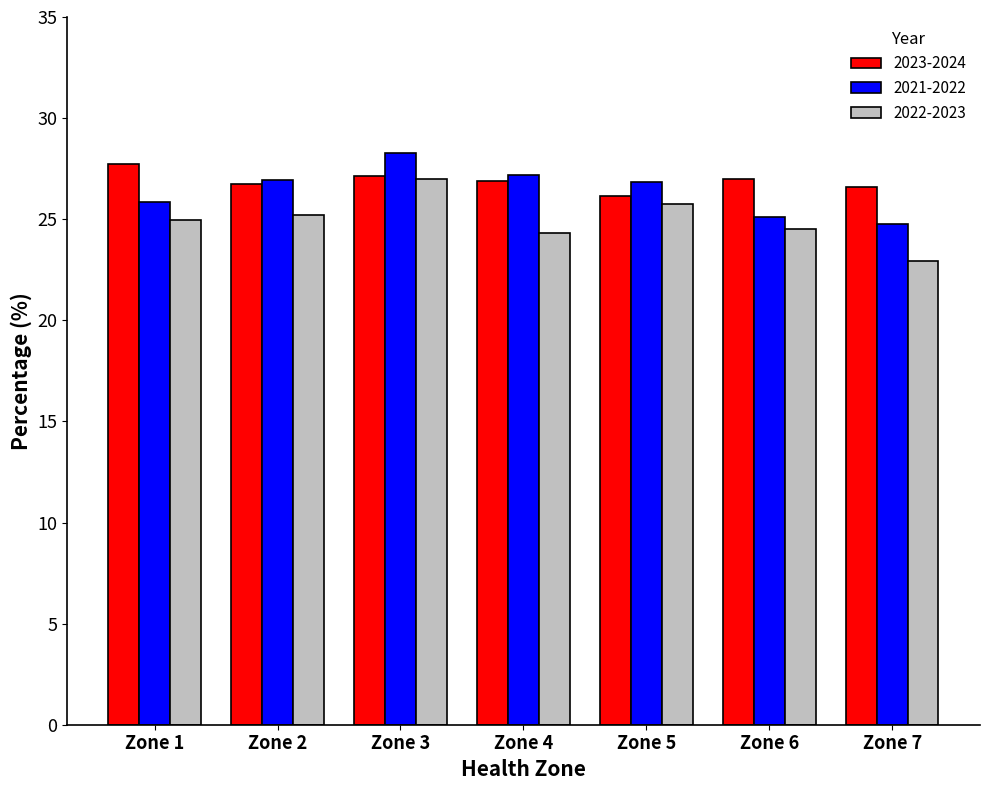

What are all the series names shown in the legend?

2023-2024, 2021-2022, 2022-2023